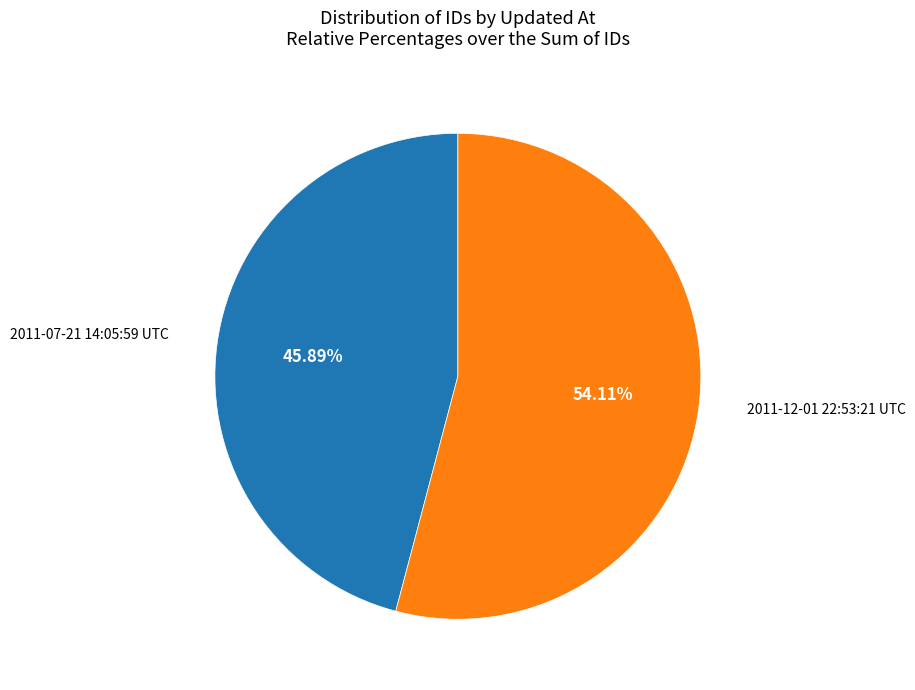

Which slice is the smallest?

2011-07-21 14:05:59 UTC